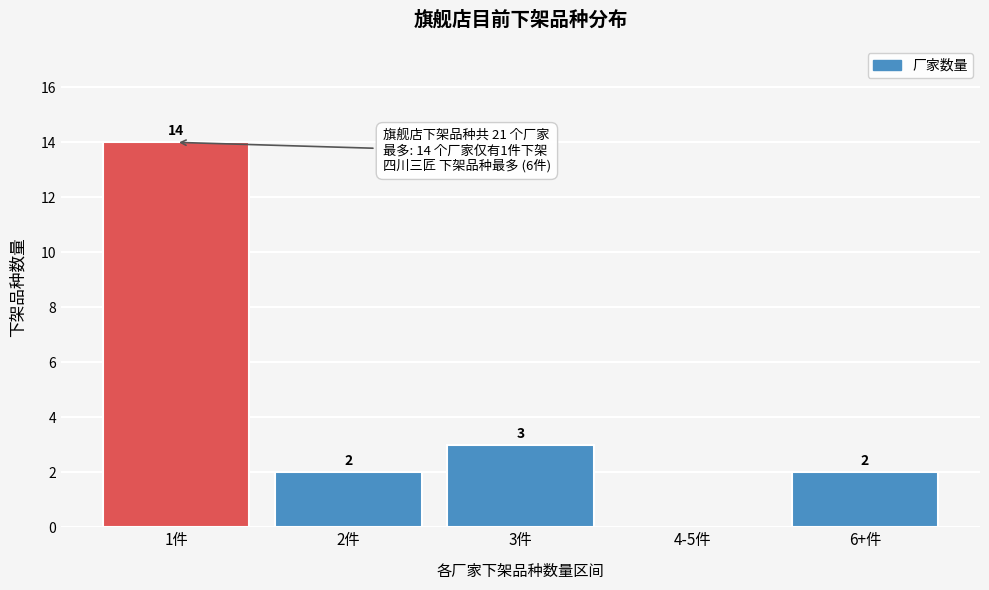

Reading right to left, list all the values displayed in this chart.

6+件=2	4-5件=0	3件=3	2件=2	1件=14